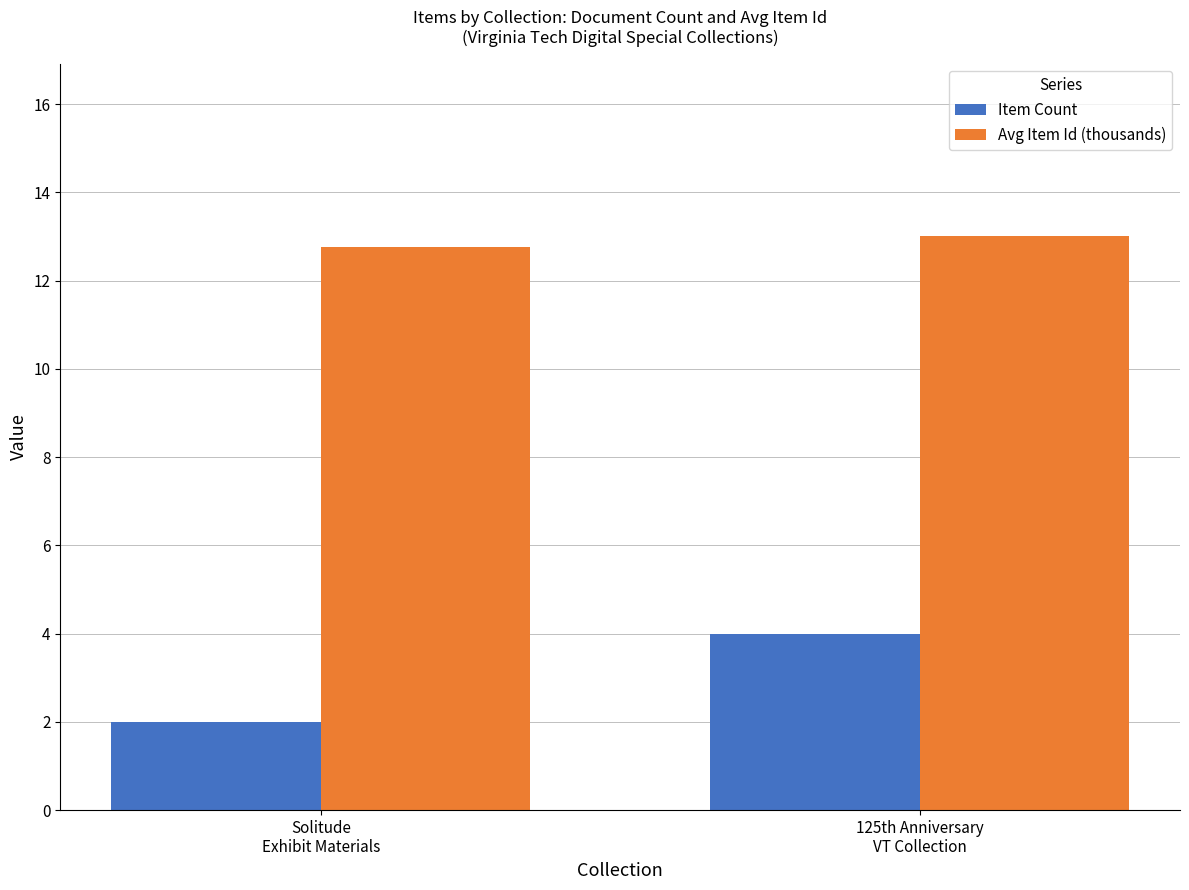

At which category is the sum across all series the highest?

125th Anniversary
VT Collection